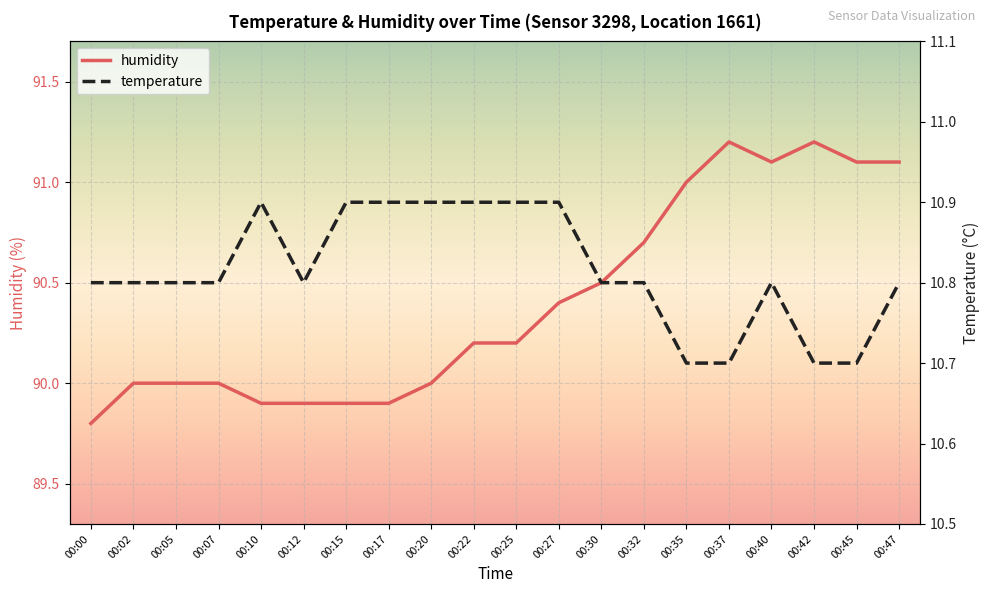

What is the value of the temperature point at the 3rd from the left?

10.8